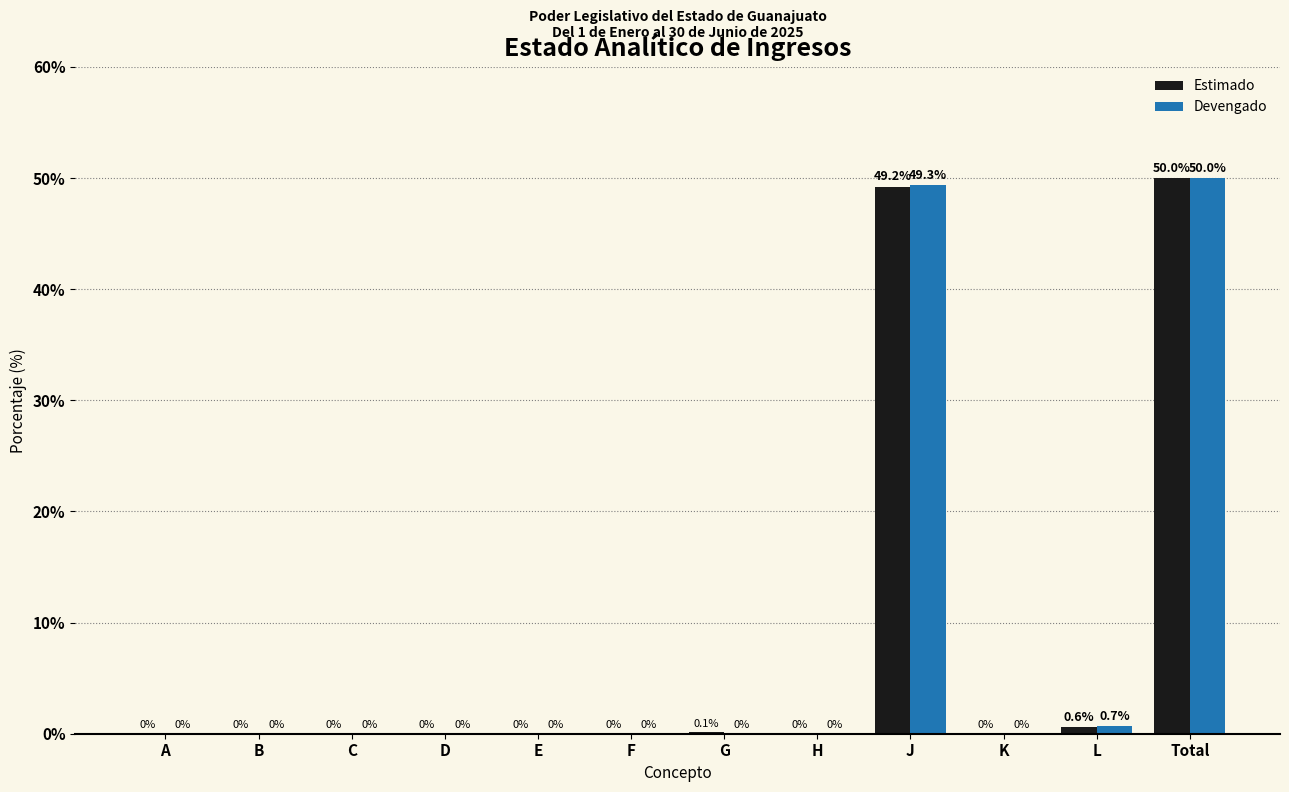

Reading left to right, list all the values displayed in this chart.

Estimado: A=0.0	B=0.0	C=0.0	D=0.0	E=0.0	F=0.0	G=0.1	H=0.0	J=49.2	K=0.0	L=0.6	Total=50.0
Devengado: A=0.0	B=0.0	C=0.0	D=0.0	E=0.0	F=0.0	G=0.0	H=0.0	J=49.3	K=0.0	L=0.7	Total=50.0